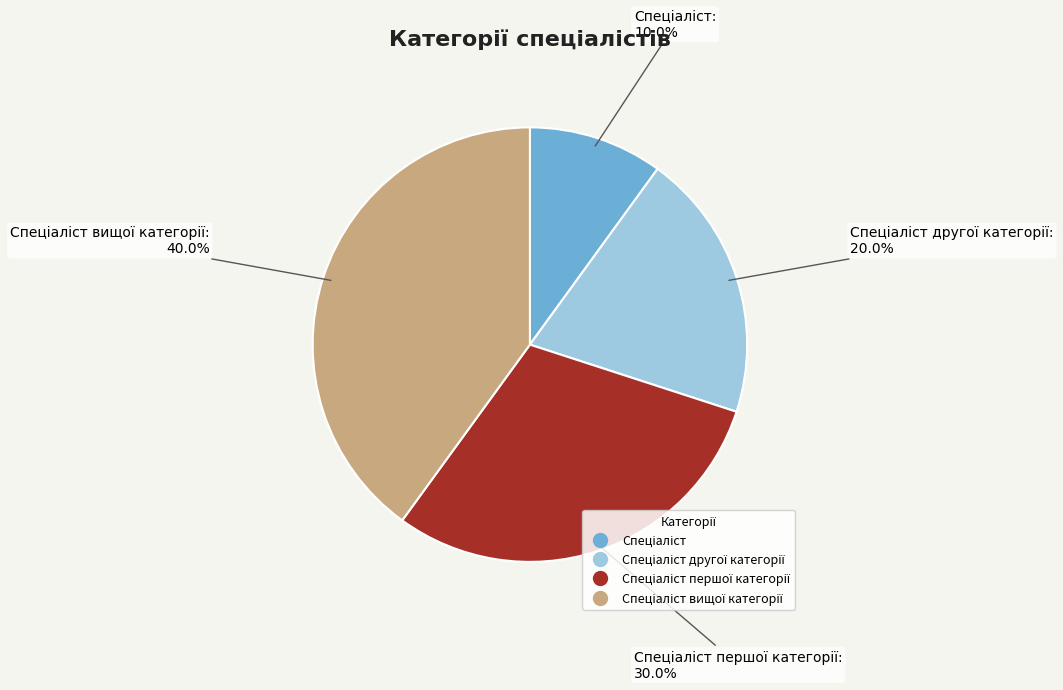

Count the number of slices in the pie.

4